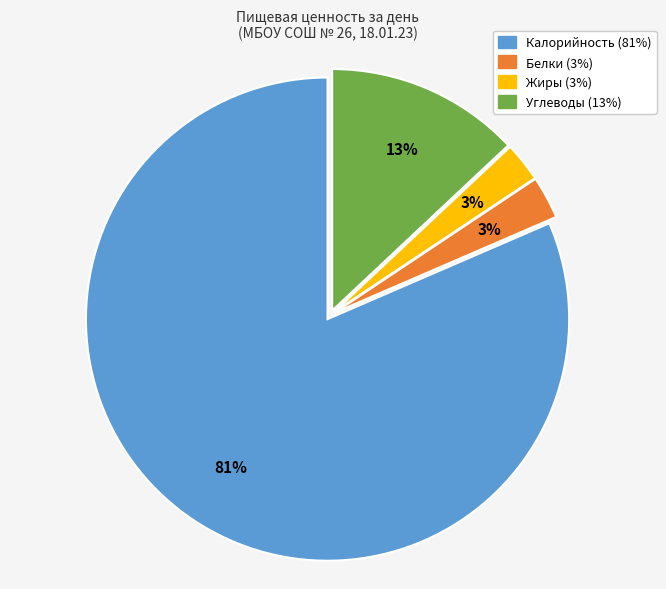

Count the number of slices in the pie.

4